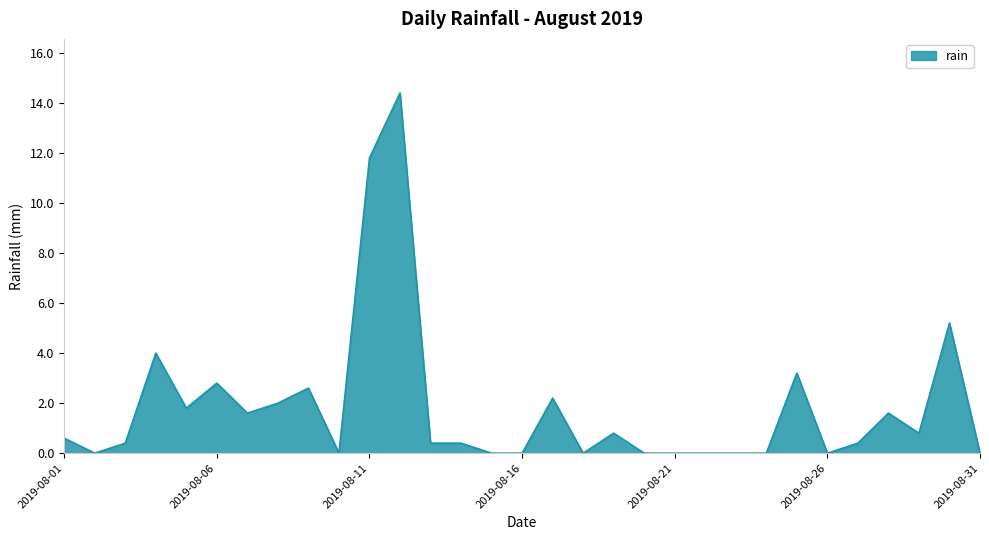

What is the difference between the maximum and minimum values?

14.4